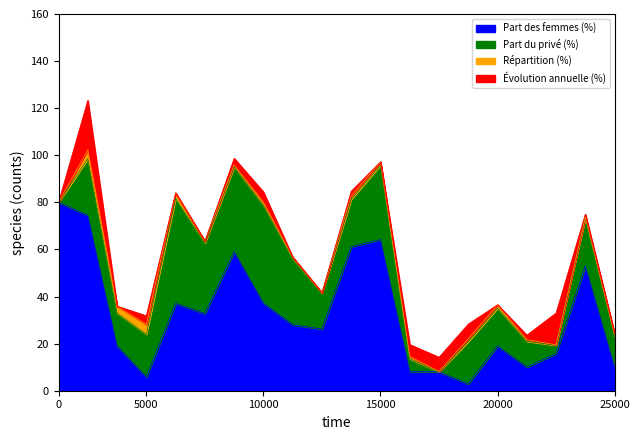

After their last crossing, which series has the higher values: Part des femmes (%) or Évolution annuelle (%)?

Part des femmes (%)